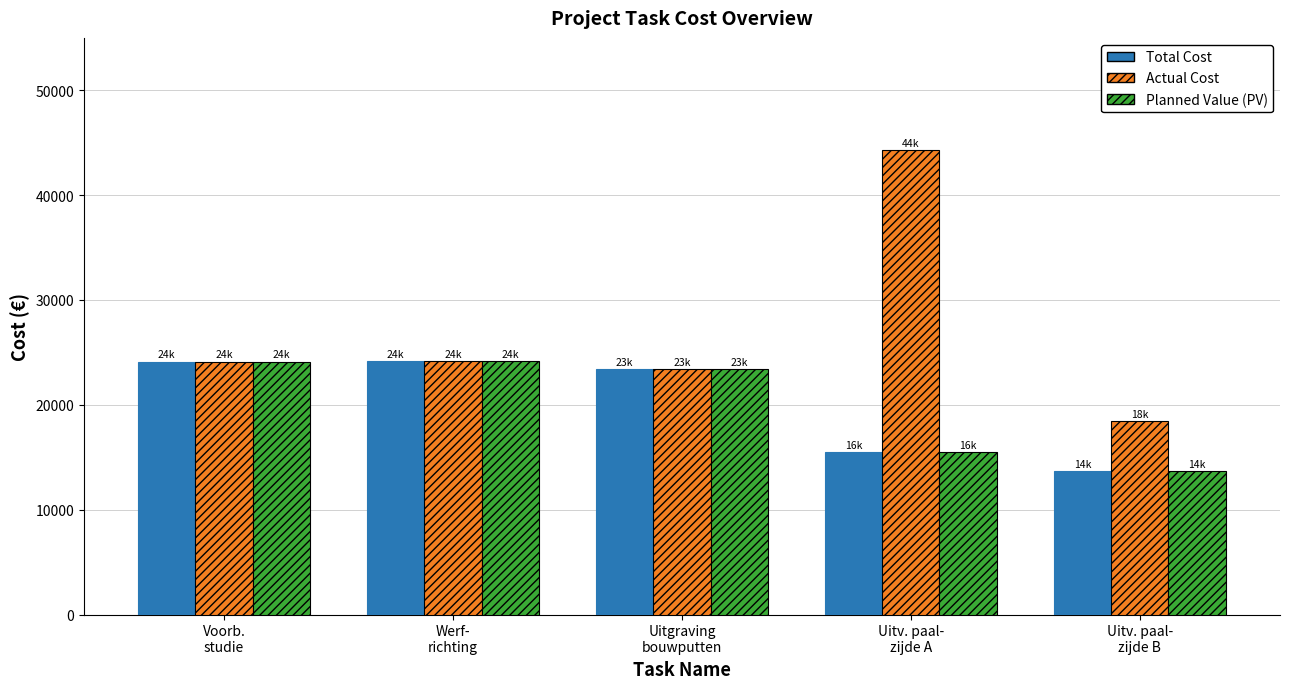

Does the chart contain stacked bars?

No